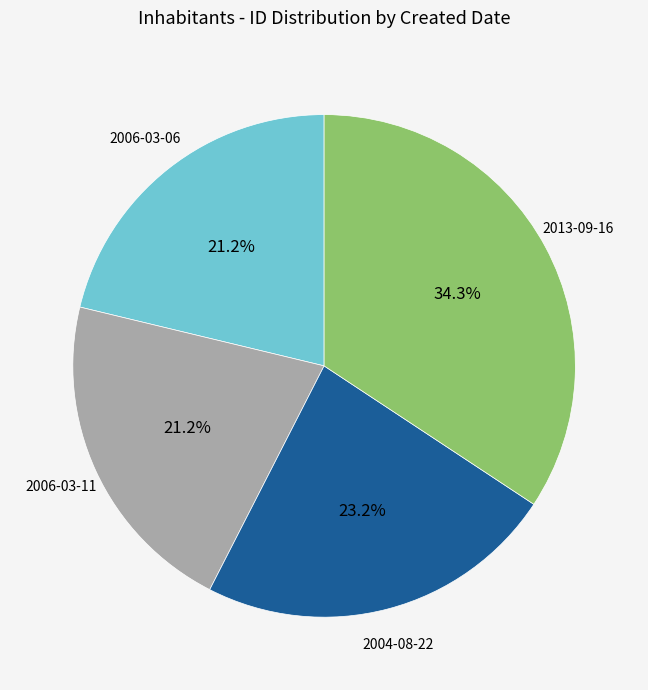

What is the ratio of the value at 2013-09-16 to the value at 2006-03-11?

1.6